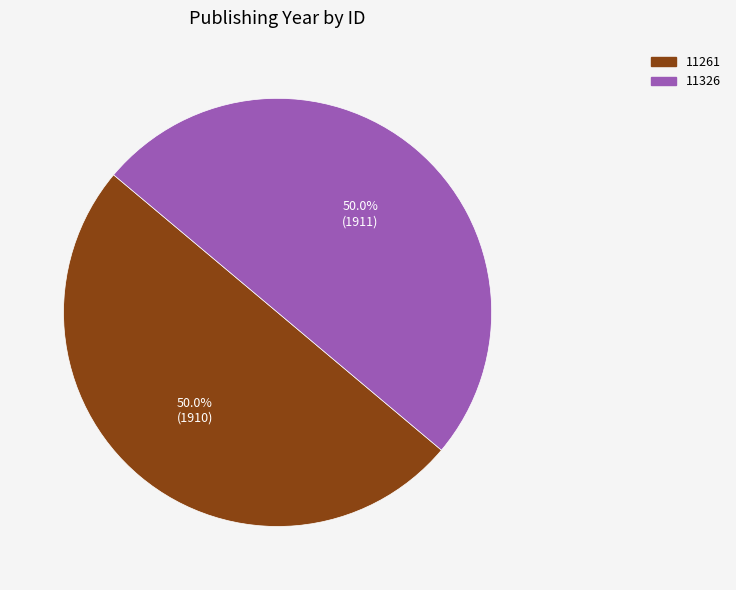

How much of the chart is everything except 11261?

50.0%